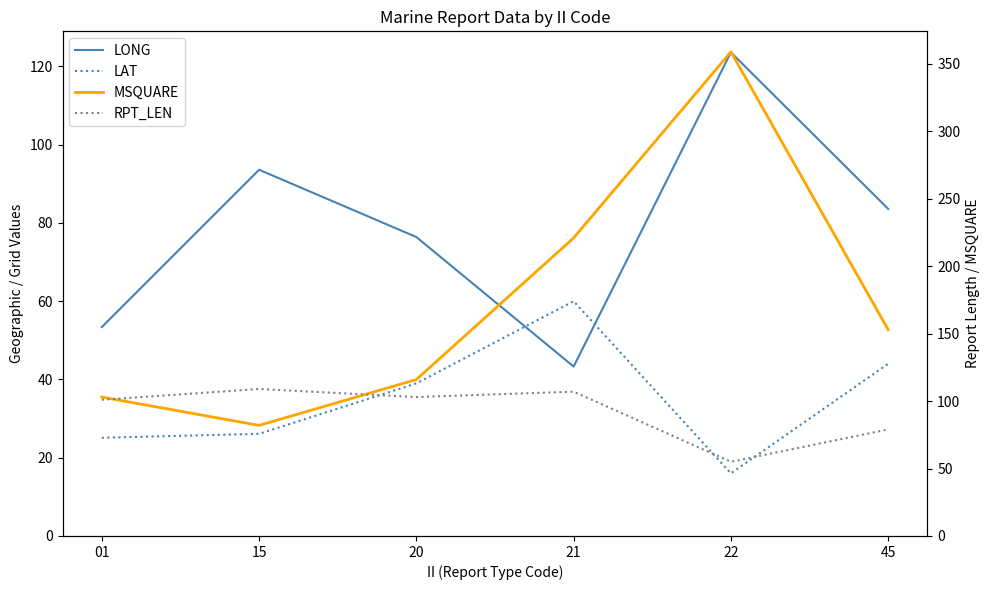

What is the lowest value of the LONG series?

43.3